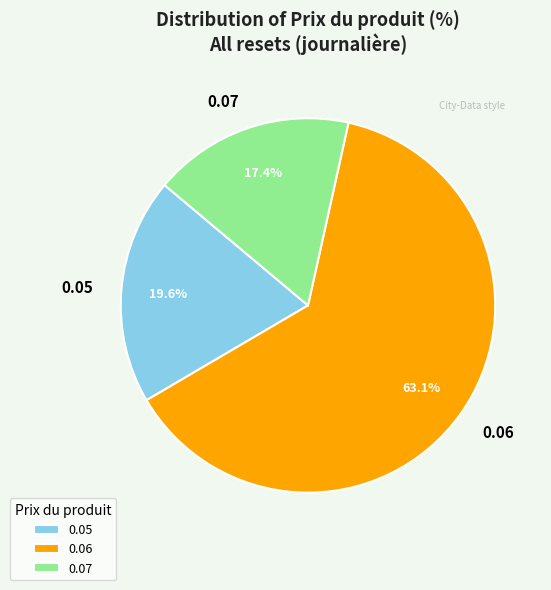

Between 0.07 and 0.06, which is larger?

0.06